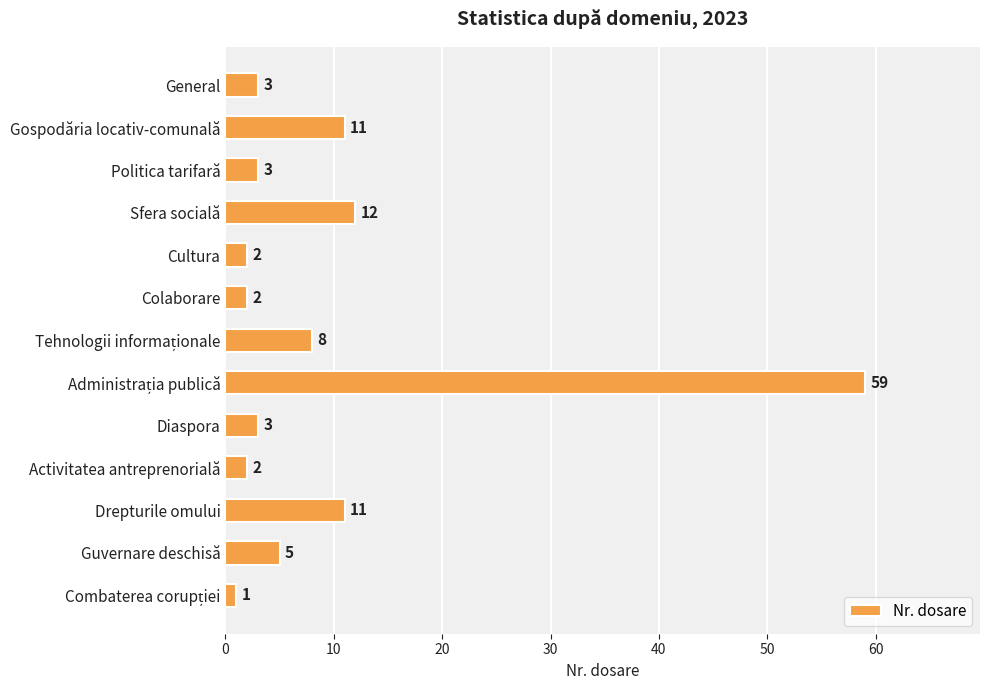

Is it true that the value at Sfera socială is 12?

True